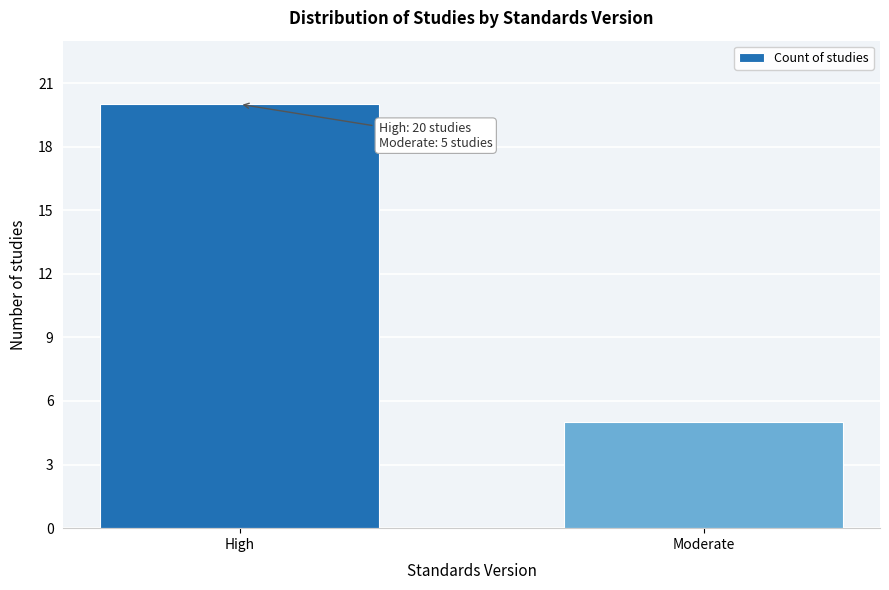

Reading left to right, what are all the values shown in this chart?

High=20	Moderate=5